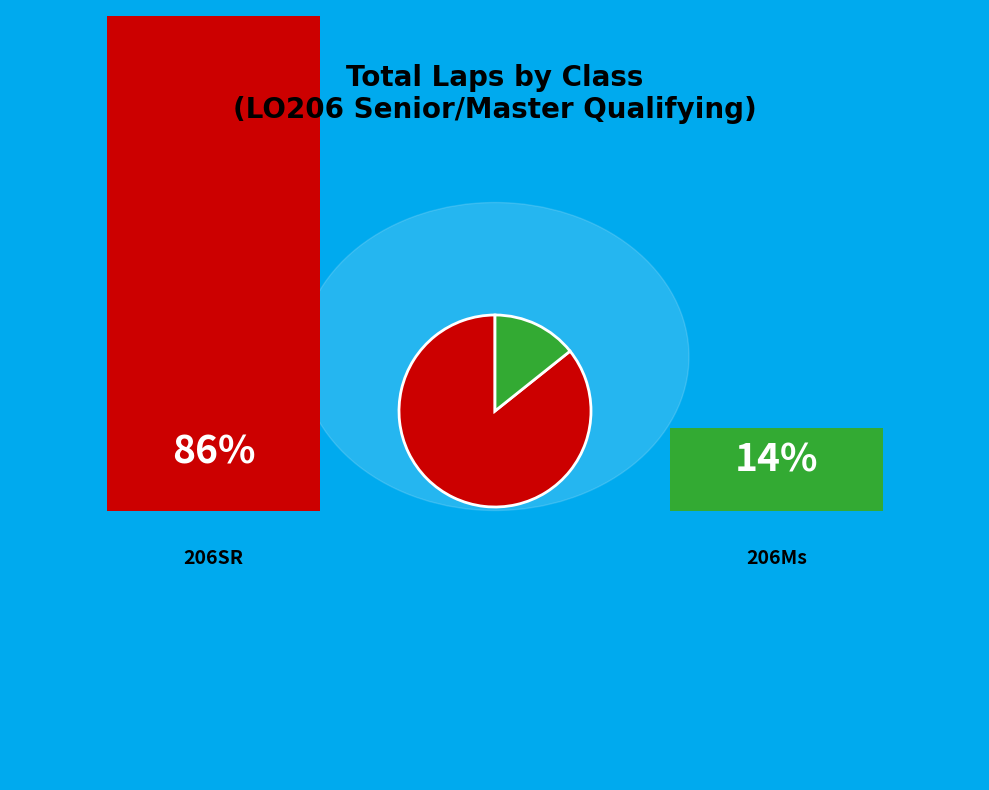

Is there any slice that represents more than half of the pie?

Yes